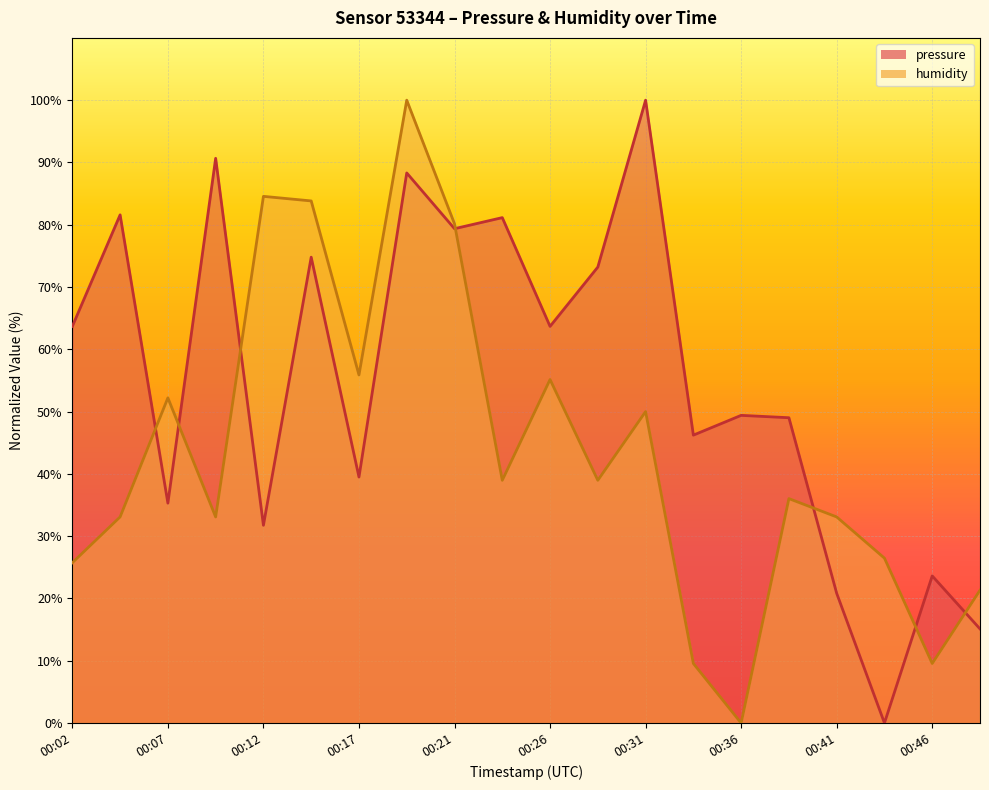

How many interior local valleys does the humidity series have?

6